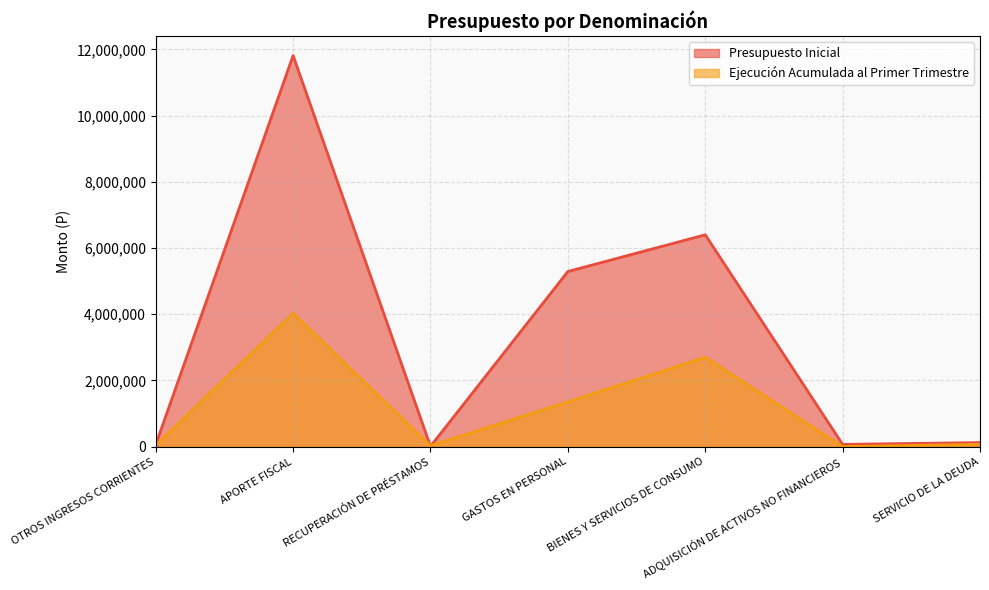

Which category has the highest value in the Presupuesto Inicial series?

APORTE FISCAL